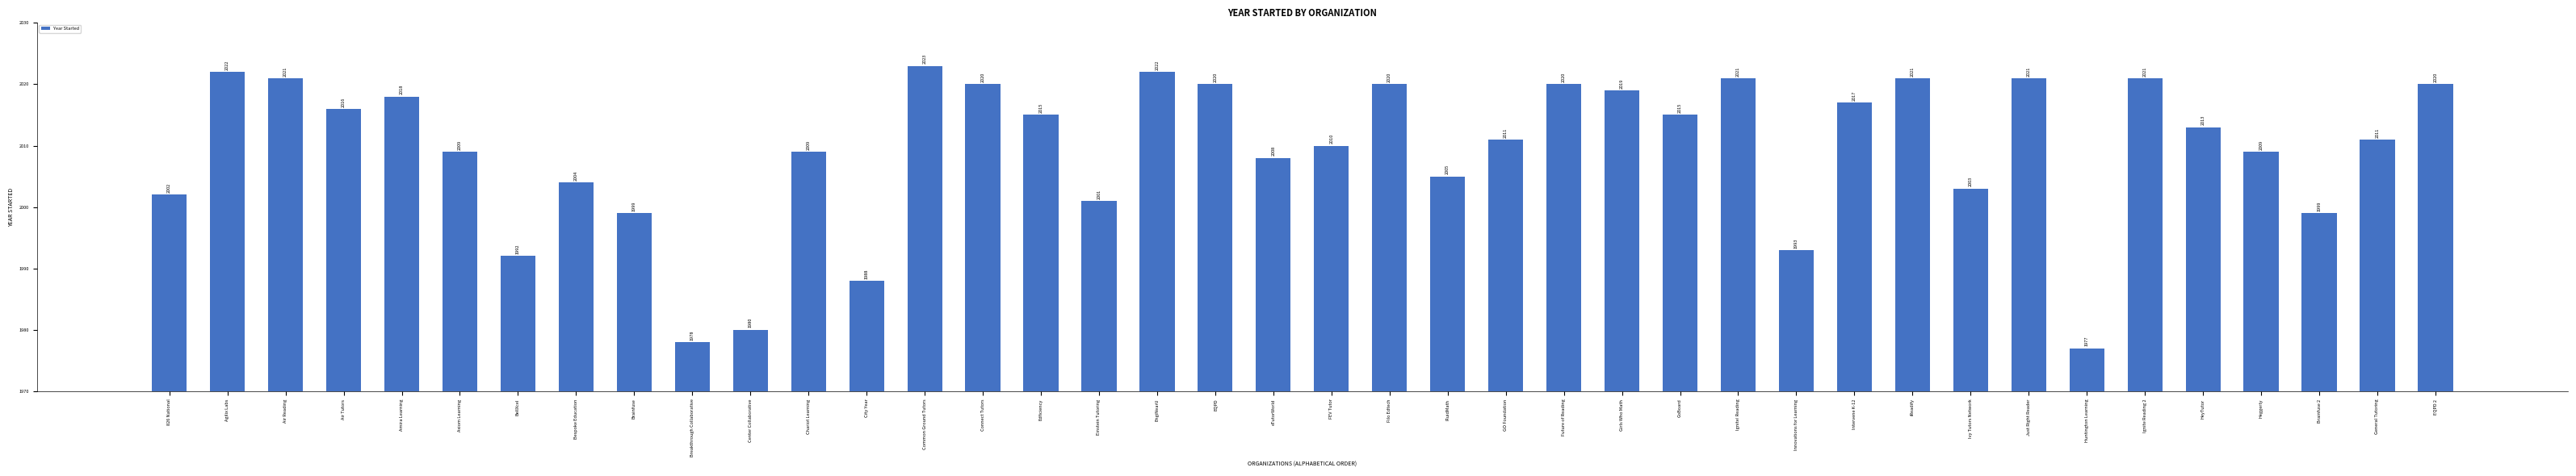

Is it true that the value at Heggerty is 2009?

True